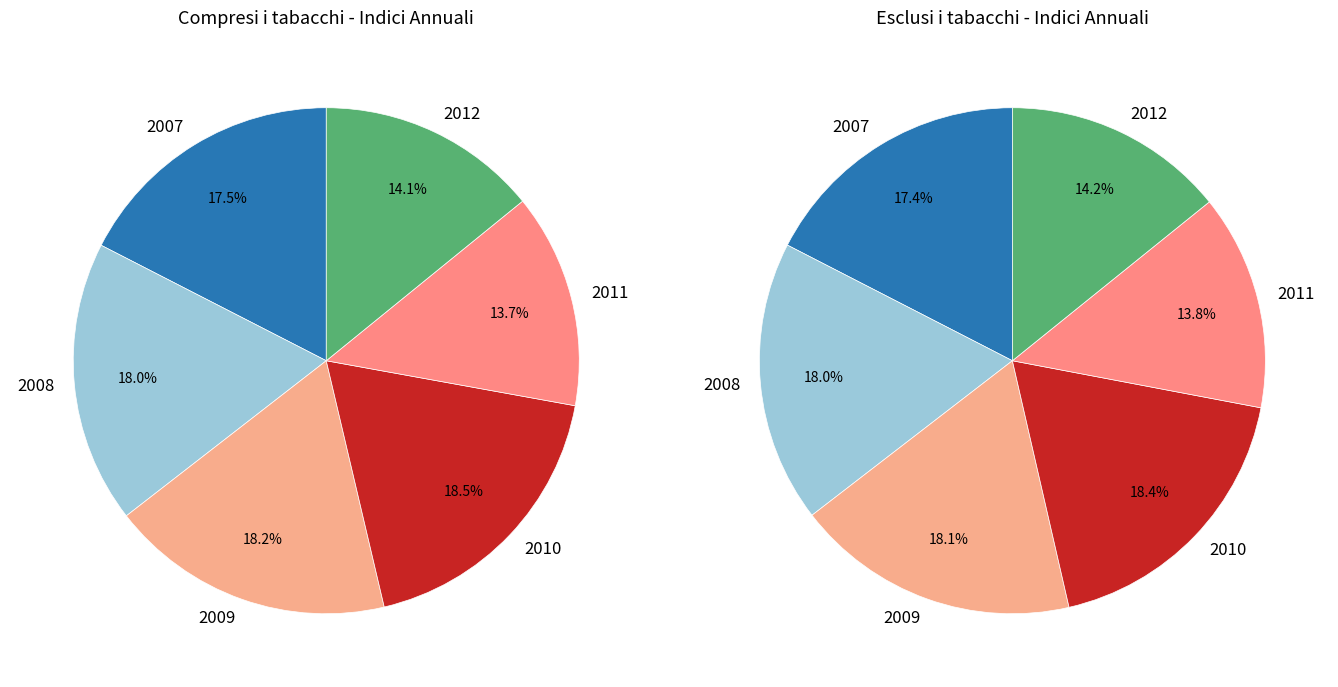

Count the number of slices in the pie.

6